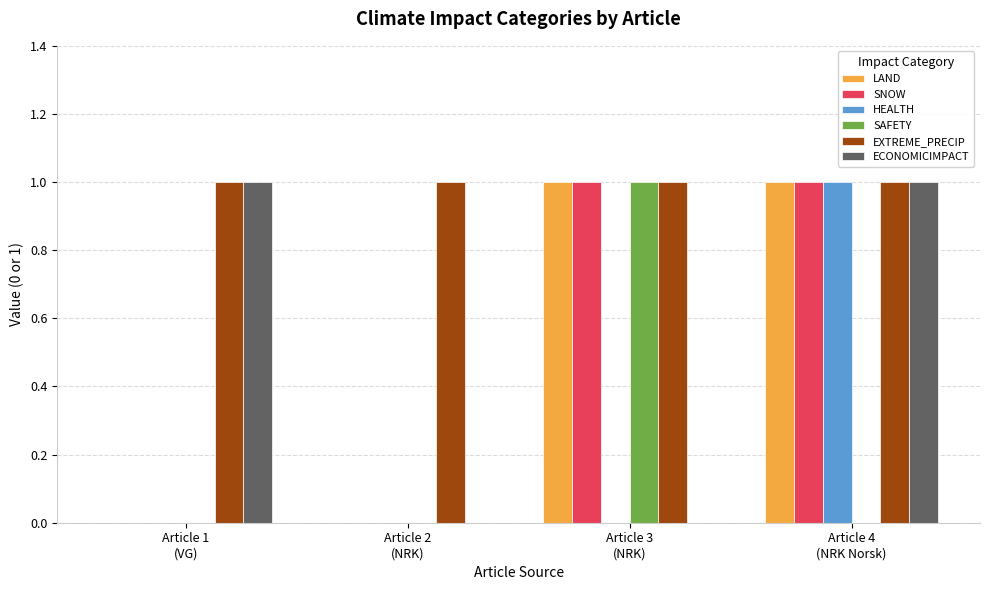

What is the total value across all series at Article 3
(NRK)?

4